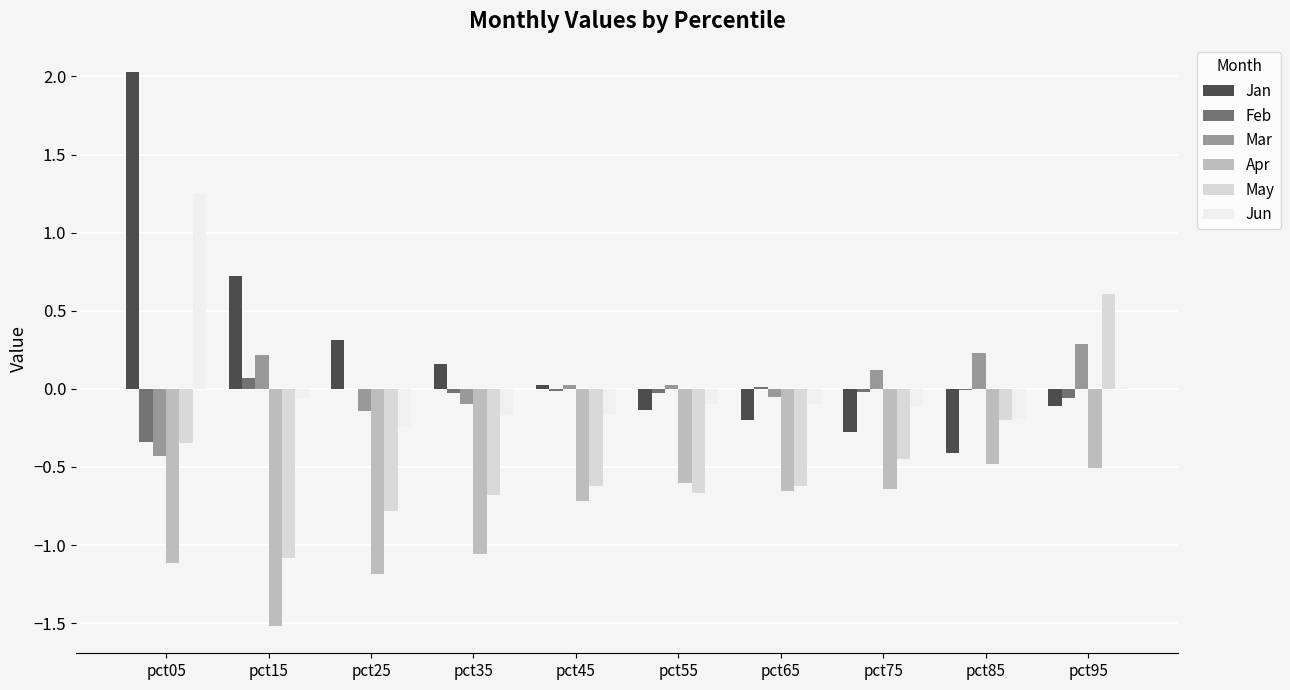

At which category does the chart reach its peak across all series?

pct05